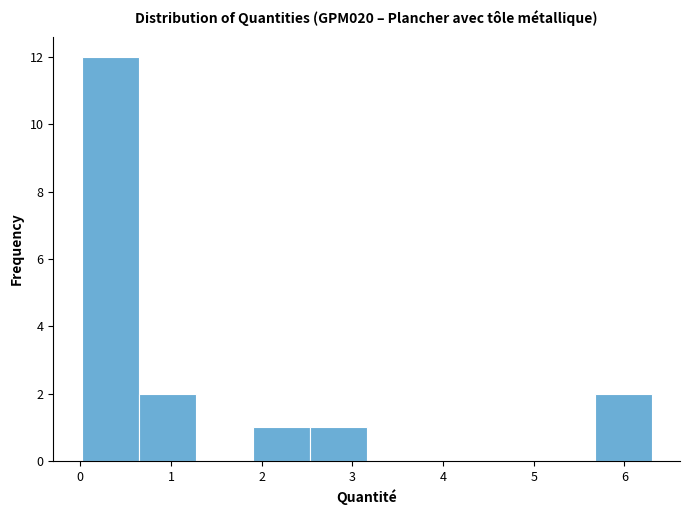

Reading left to right, transcribe this chart: for each bar, give the range it covers on the x-axis and its height. Neither the bar edges nor the heights are printed on the chart, so give them approximately, as read against the axes.

0.0 to 0.6: 12
0.6 to 1.3: 2
1.3 to 1.9: 0
1.9 to 2.5: 1
2.5 to 3.2: 1
3.2 to 3.8: 0
3.8 to 4.4: 0
4.4 to 5.0: 0
5.0 to 5.7: 0
5.7 to 6.3: 2